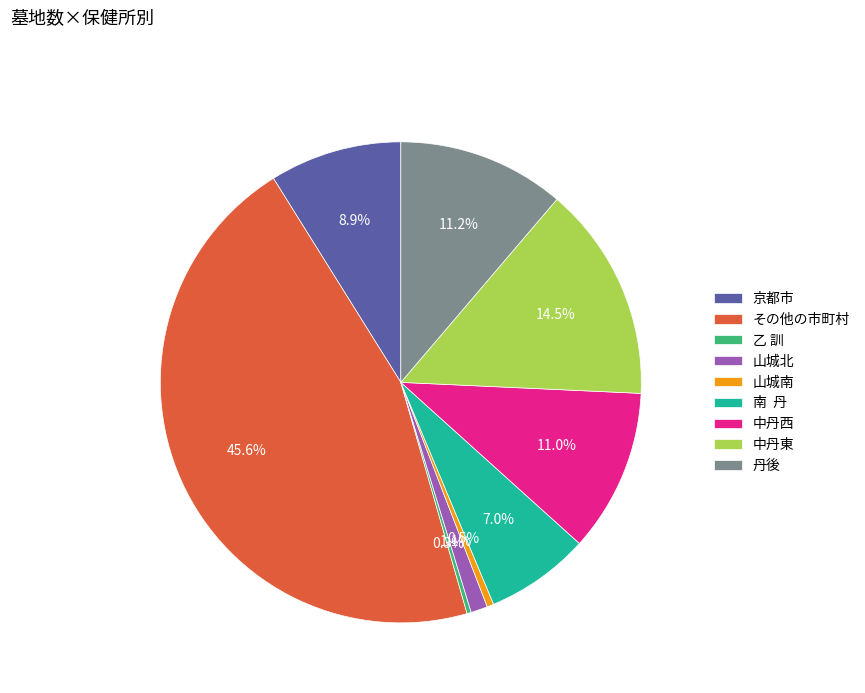

What is the ratio of the value at 山城北 to the value at 乙 訓?

3.9